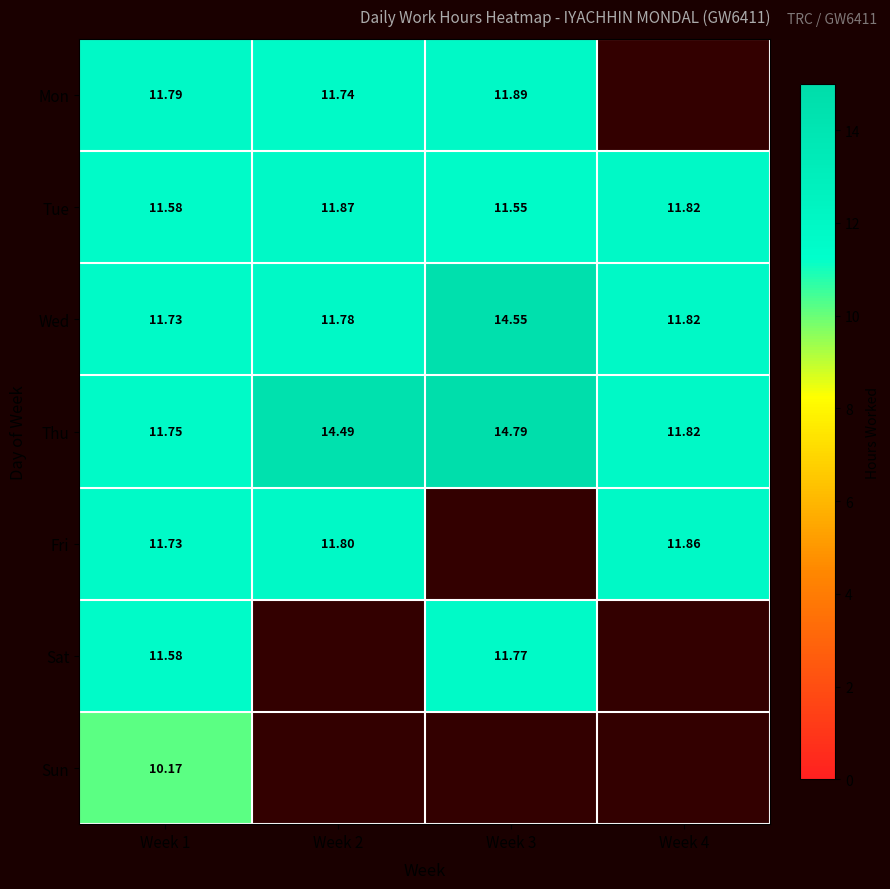

What is the highest value of the Fri series?

11.9